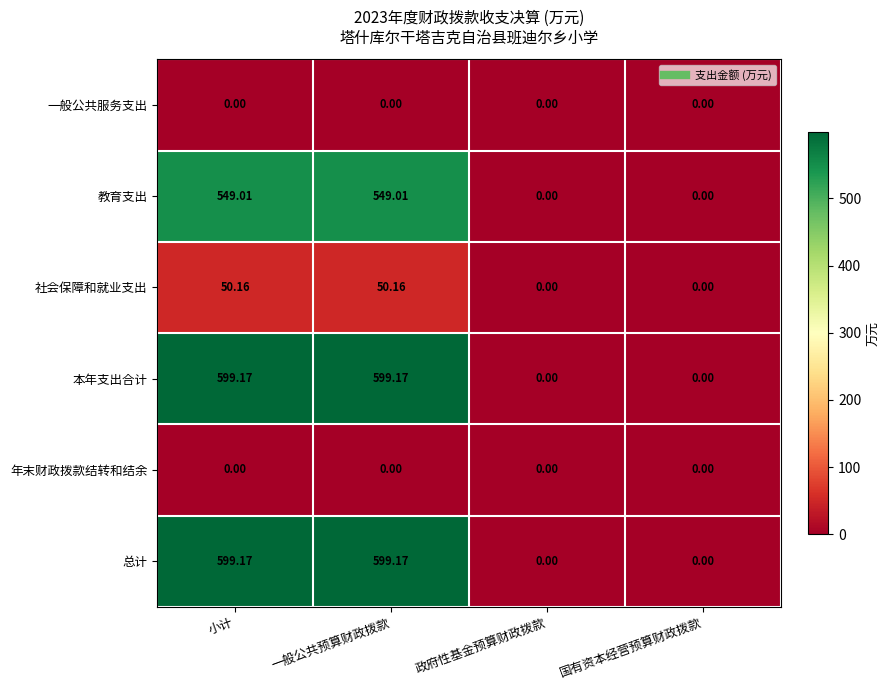

At which label does 总计 first exceed 599?

小计